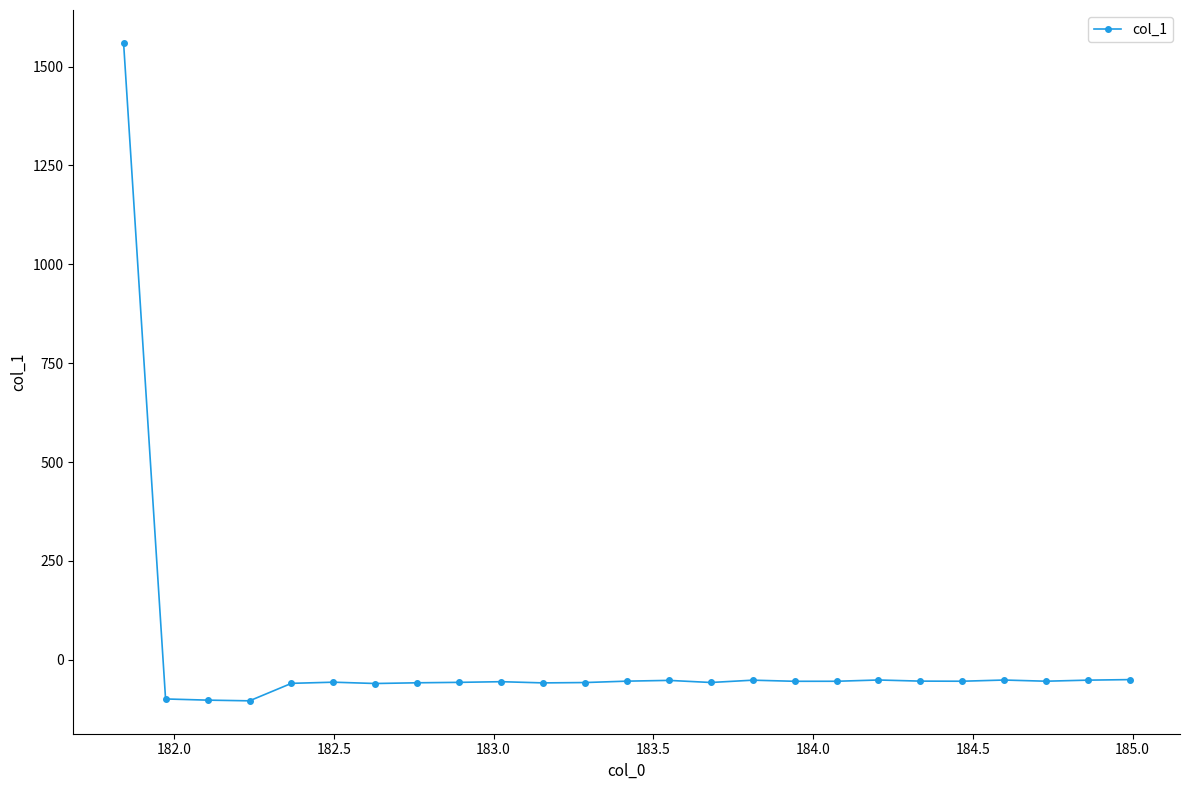

What is the greatest value displayed?

1560.0